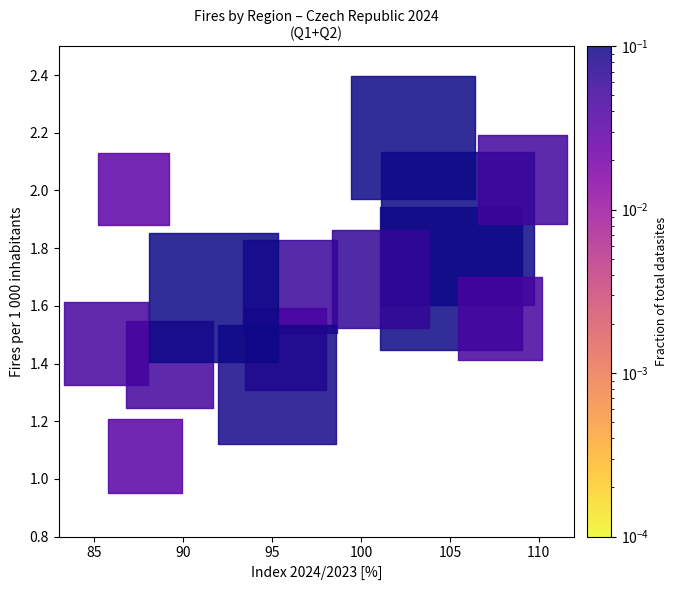

What is the range of X values (max minus min)?

23.4